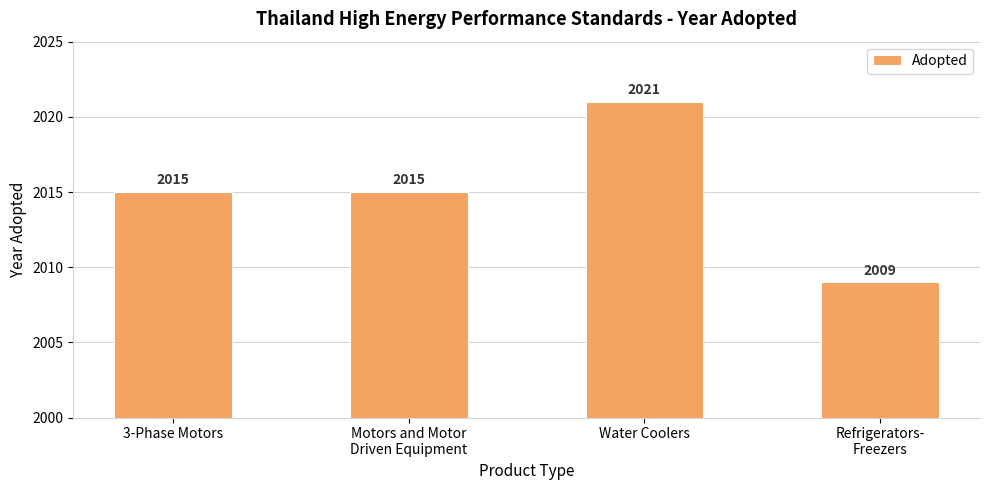

How many values are below 2015?

1